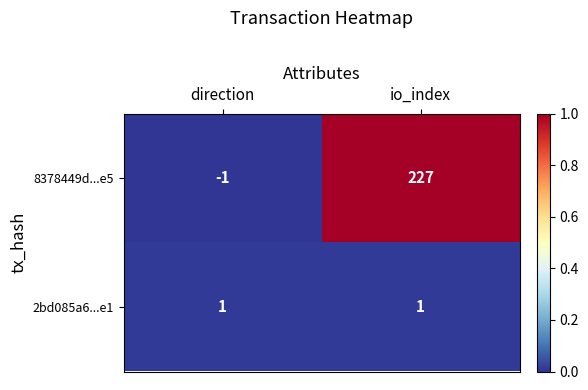

Rank the series by their maximum value, from lowest to highest.

2bd085a6...e1, 8378449d...e5